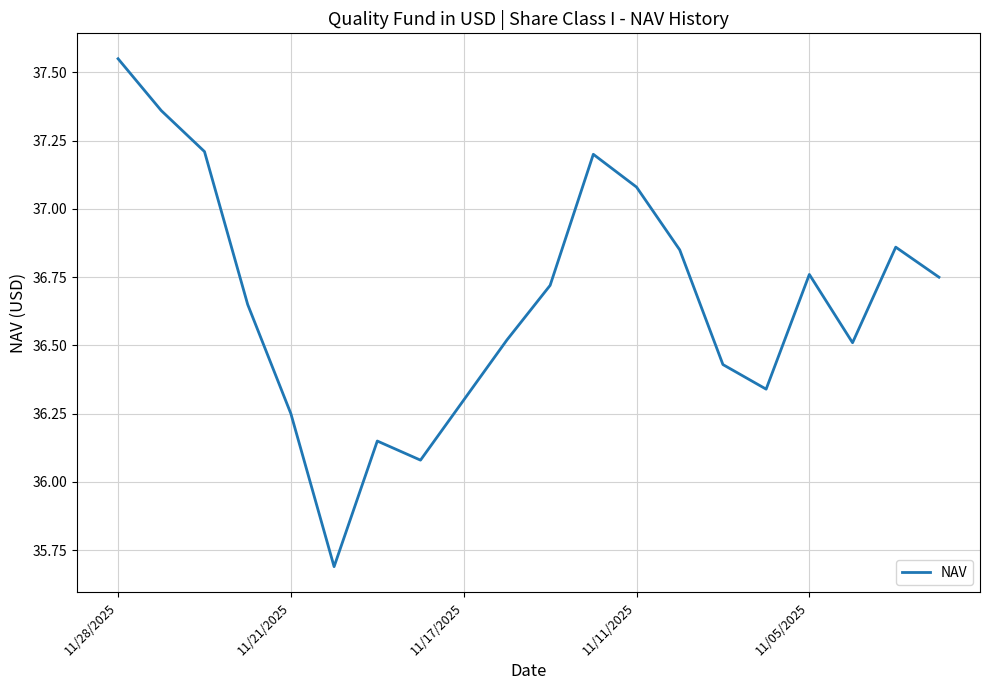

What is the smallest value displayed?

35.7